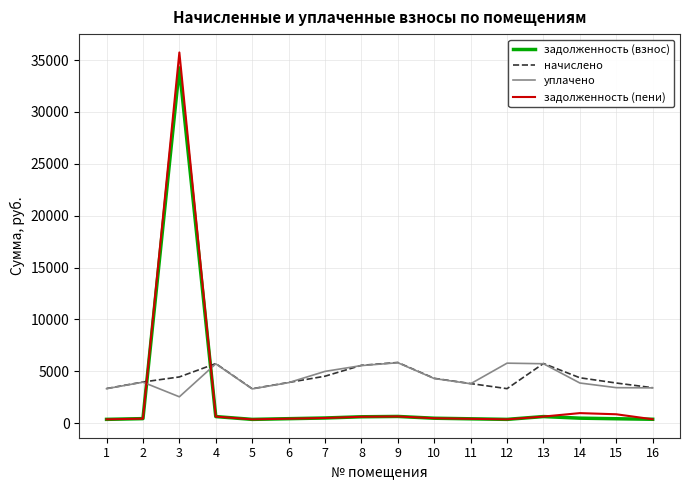

Where is the first local maximum for задолженность (пени)?

3